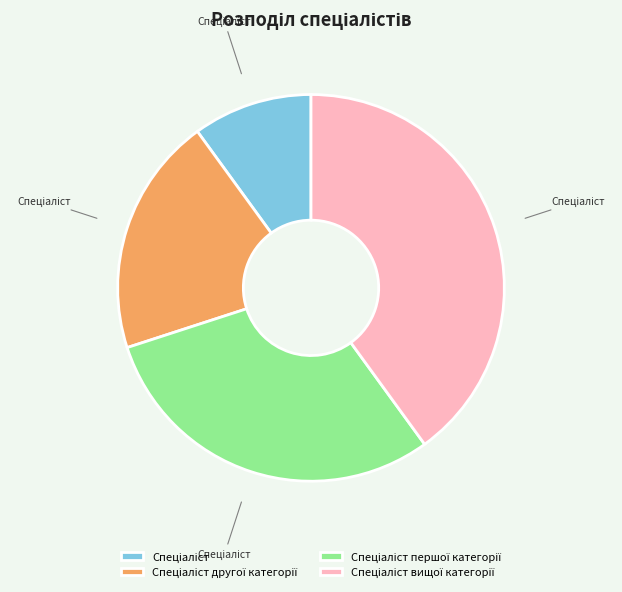

Does any single category account for the majority?

No